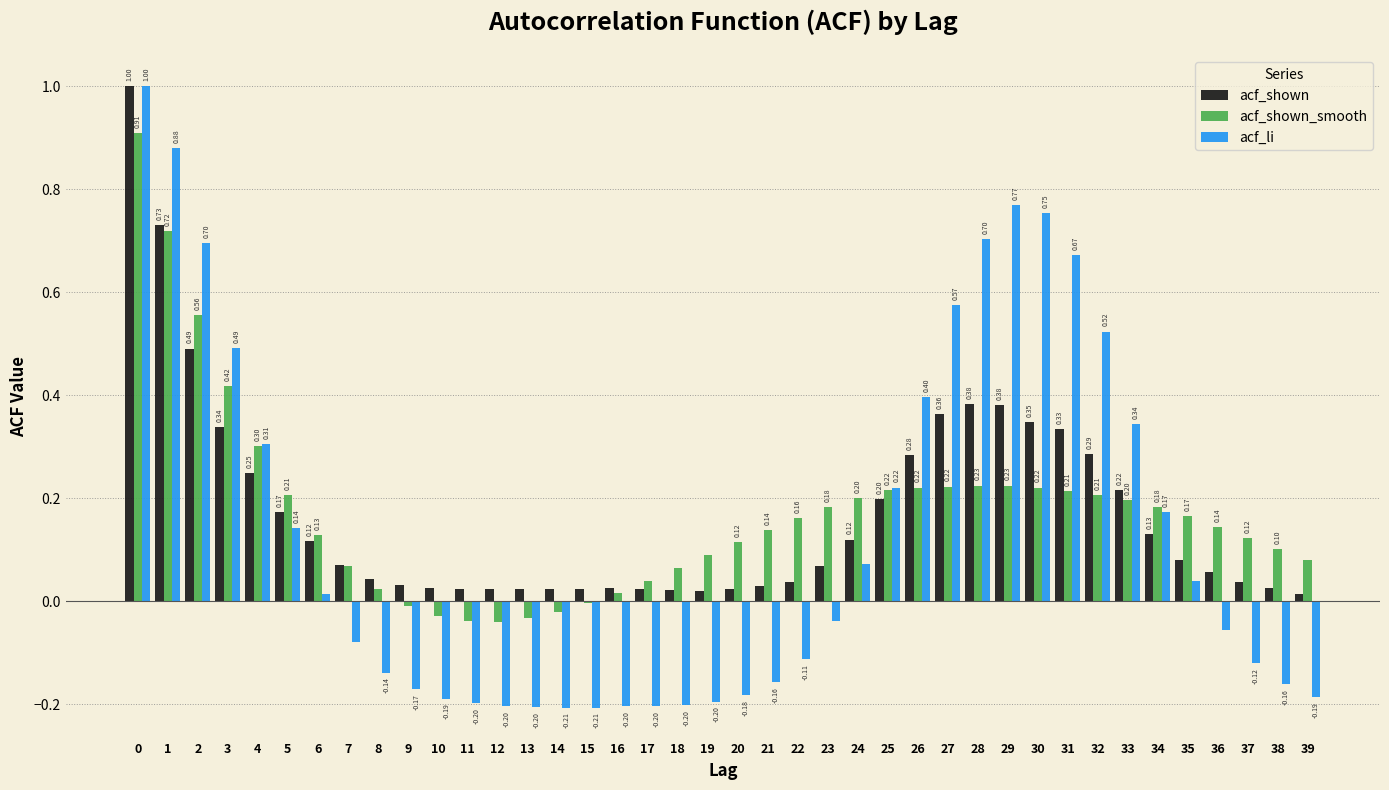

Is the value of acf_shown at 27 greater than the value of acf_li at 2?

No